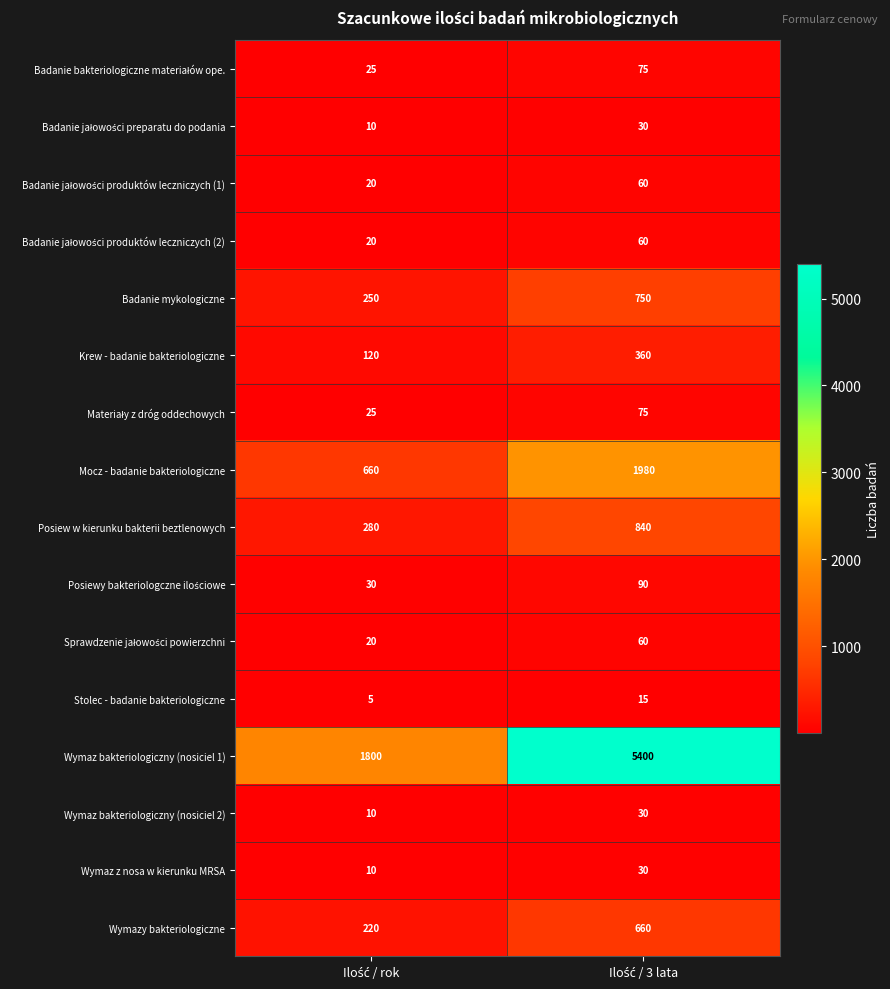

Count the number of categories in the chart.

2